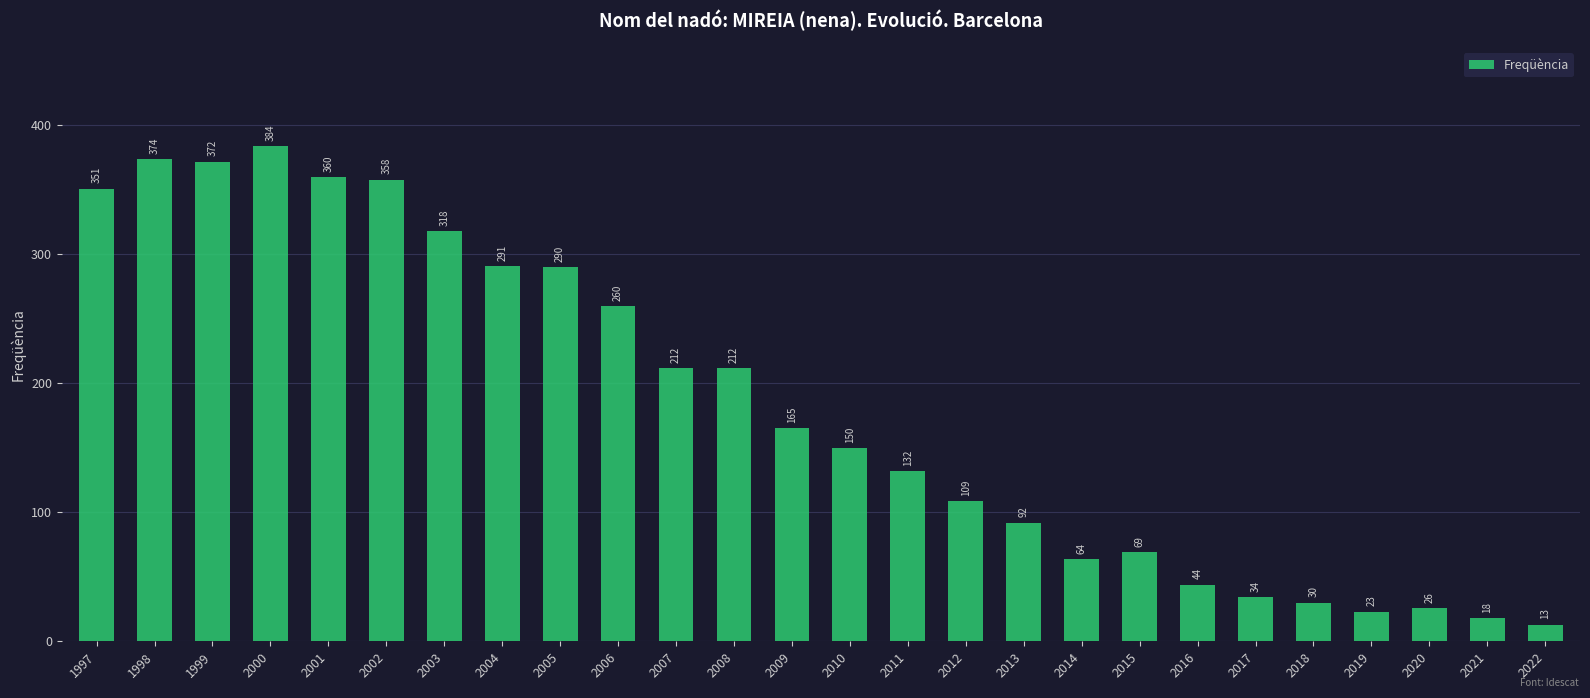

What is the difference between the maximum and minimum values?

371